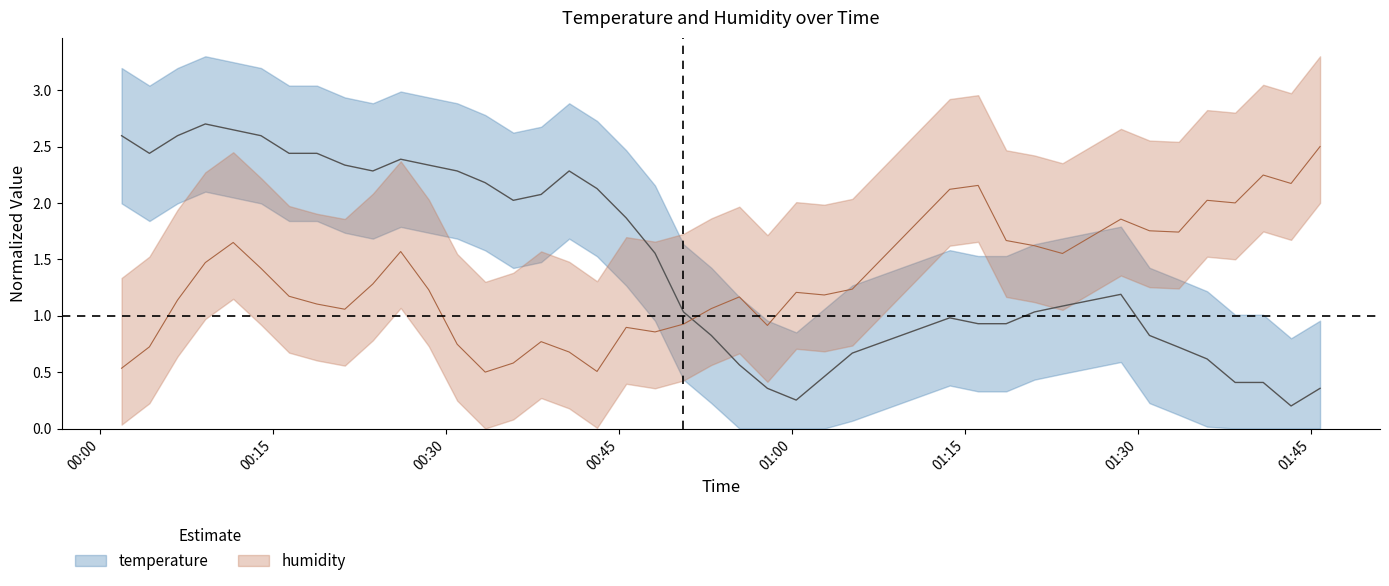

What is the sum of all temperature values?

60.0